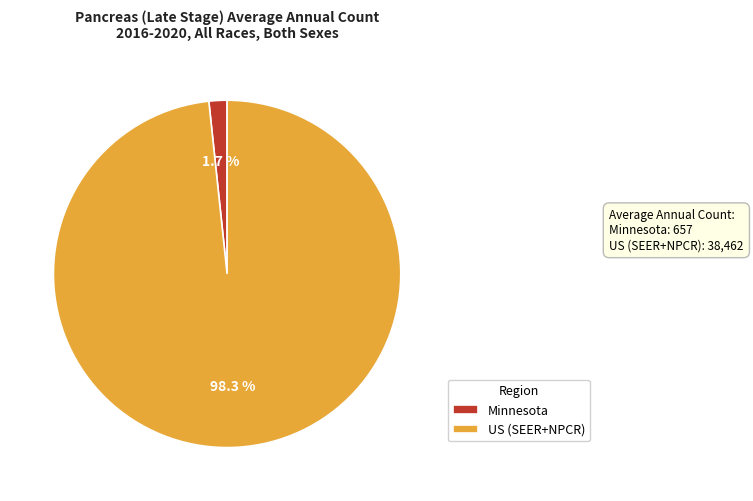

Which category has the smallest portion of the pie?

Minnesota